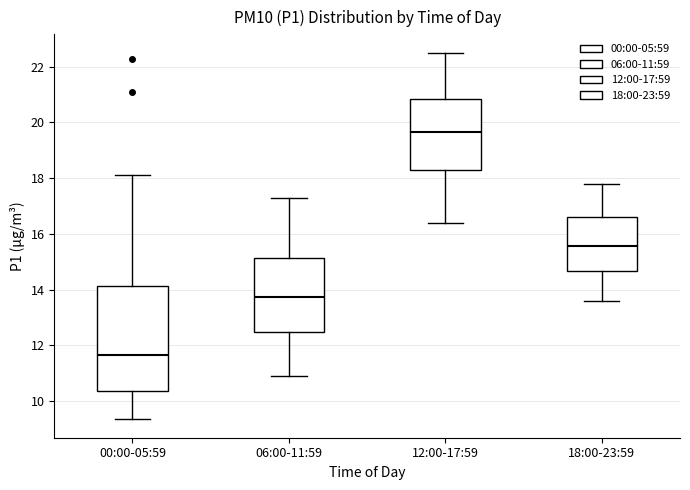

Reading left to right, transcribe this box plot: for each box, give where its median line is, the range the box spans, and where its two whiskers end, as read against the y-axis. The values are not printed on the chart, so give them approximately, as read against the axis.

00:00-05:59: median 11.6, box 10.4 to 14.2, whiskers 9.4 to 18.2
06:00-11:59: median 13.8, box 12.4 to 15.2, whiskers 11.0 to 17.4
12:00-17:59: median 19.6, box 18.2 to 20.8, whiskers 16.4 to 22.6
18:00-23:59: median 15.6, box 14.6 to 16.6, whiskers 13.6 to 17.8